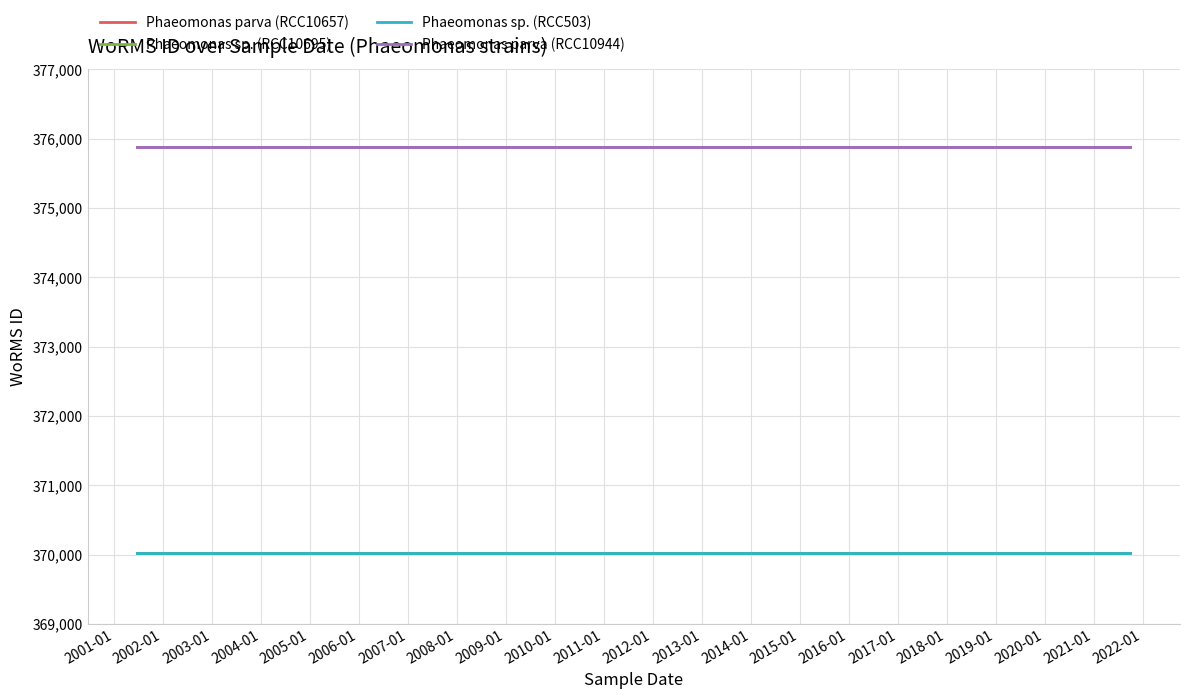

What is the lowest value of the Phaeomonas sp. (RCC503) series?

370019